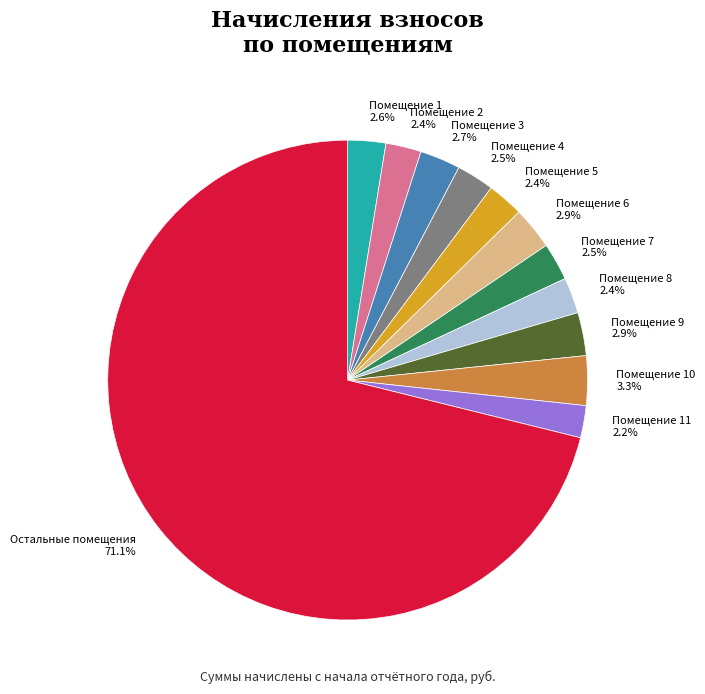

Does Остальные помещения account for over 50% of the chart?

Yes